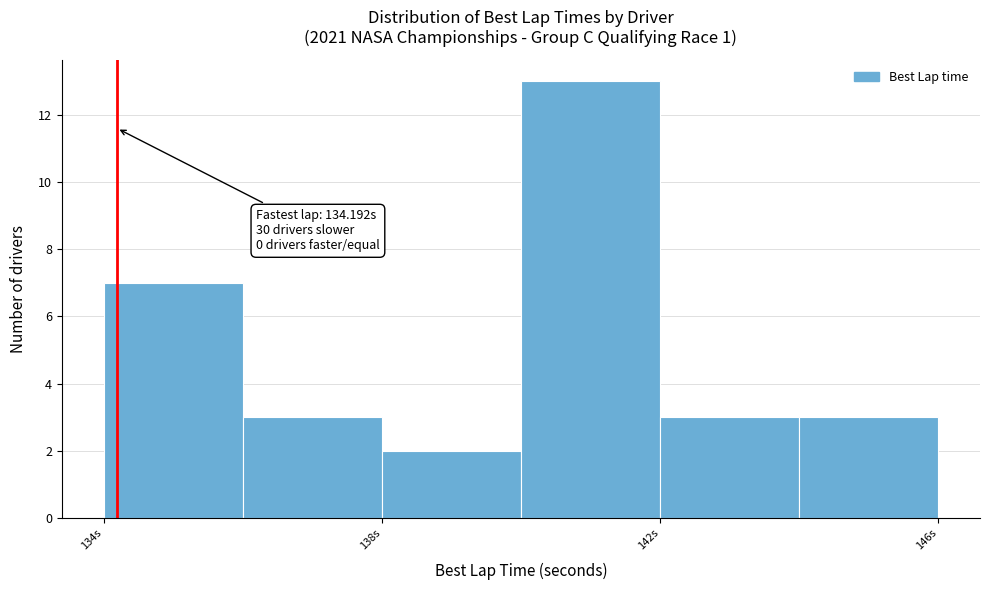

Which range on the x-axis has the tallest bar?

140 to 142